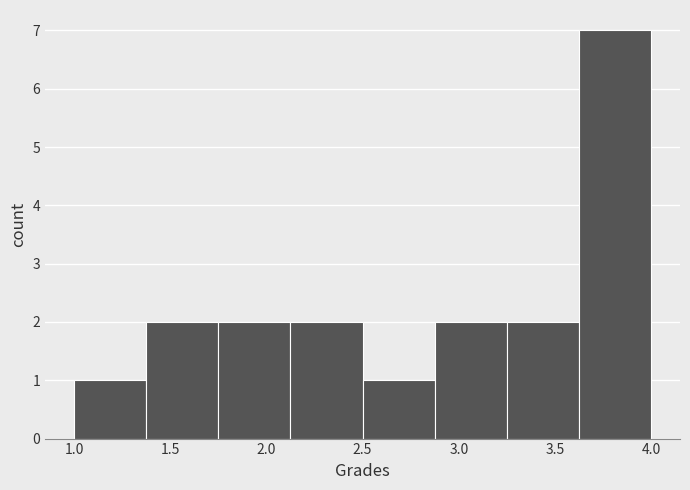

Reading left to right, list every bar in this chart as the range it spans on the x-axis followed by its height. Neither the bar edges nor the heights are printed on the chart, so give them approximately, as read against the axes.

1.000 to 1.375: 1
1.375 to 1.750: 2
1.750 to 2.125: 2
2.125 to 2.500: 2
2.500 to 2.875: 1
2.875 to 3.250: 2
3.250 to 3.625: 2
3.625 to 4.000: 7